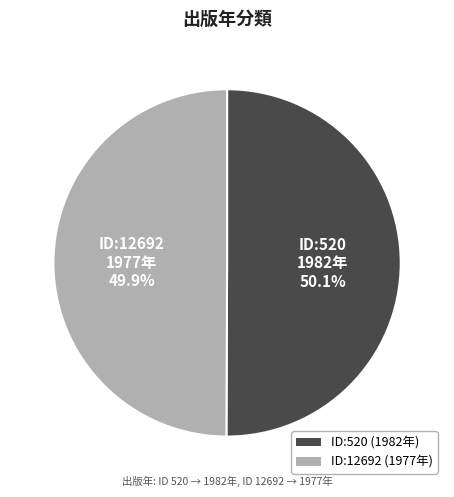

Is there any slice that represents more than half of the pie?

Yes